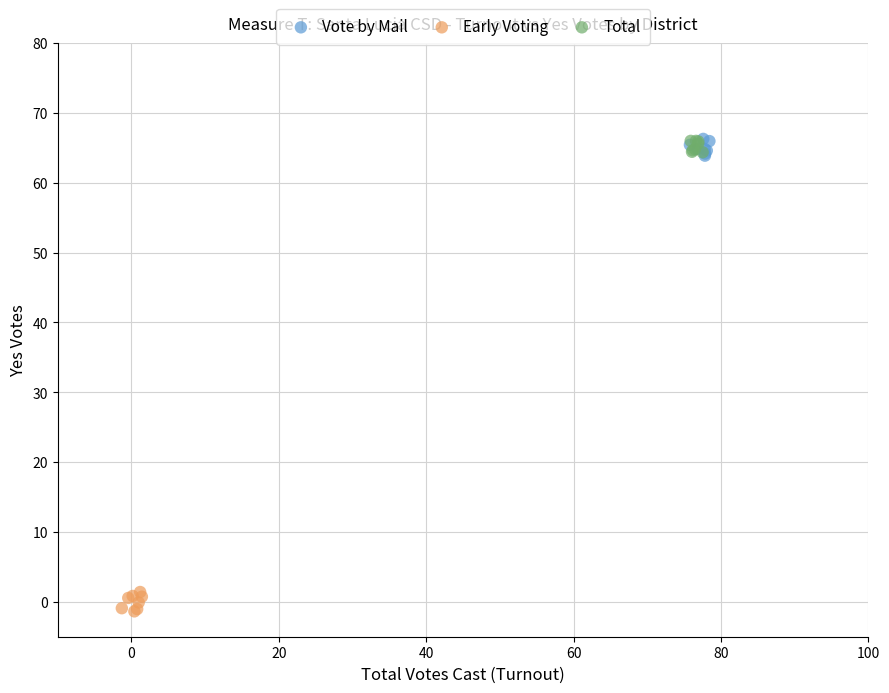

Which series reaches the minimum Y coordinate?

Early Voting